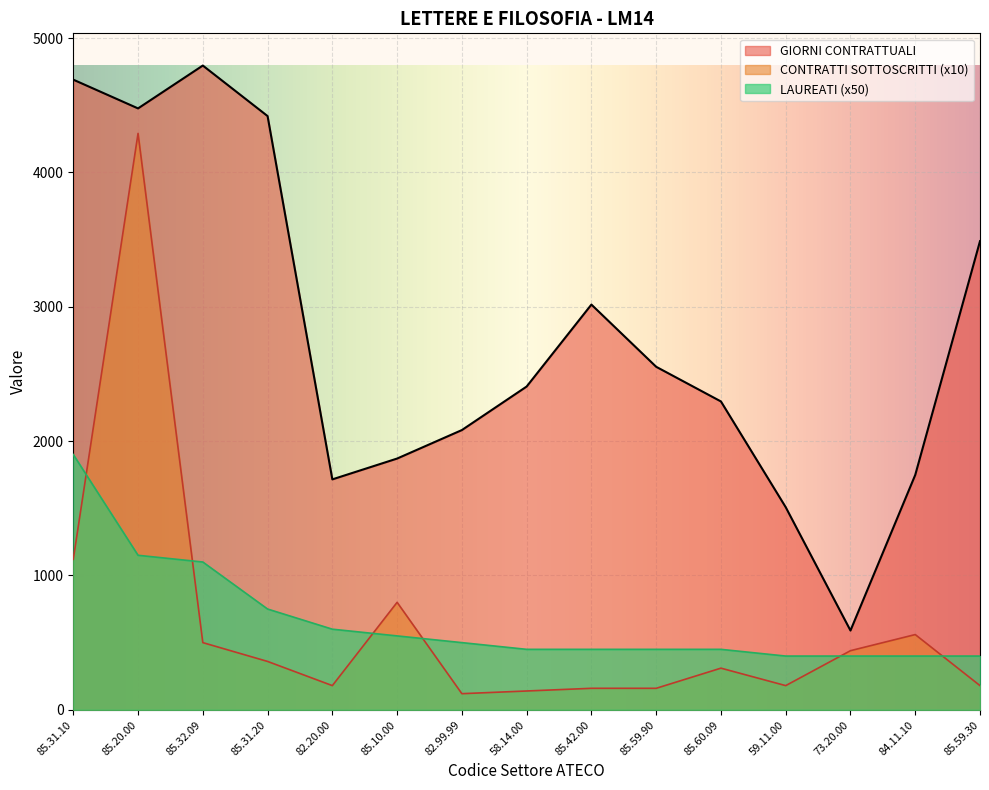

Count the number of categories in the chart.

15